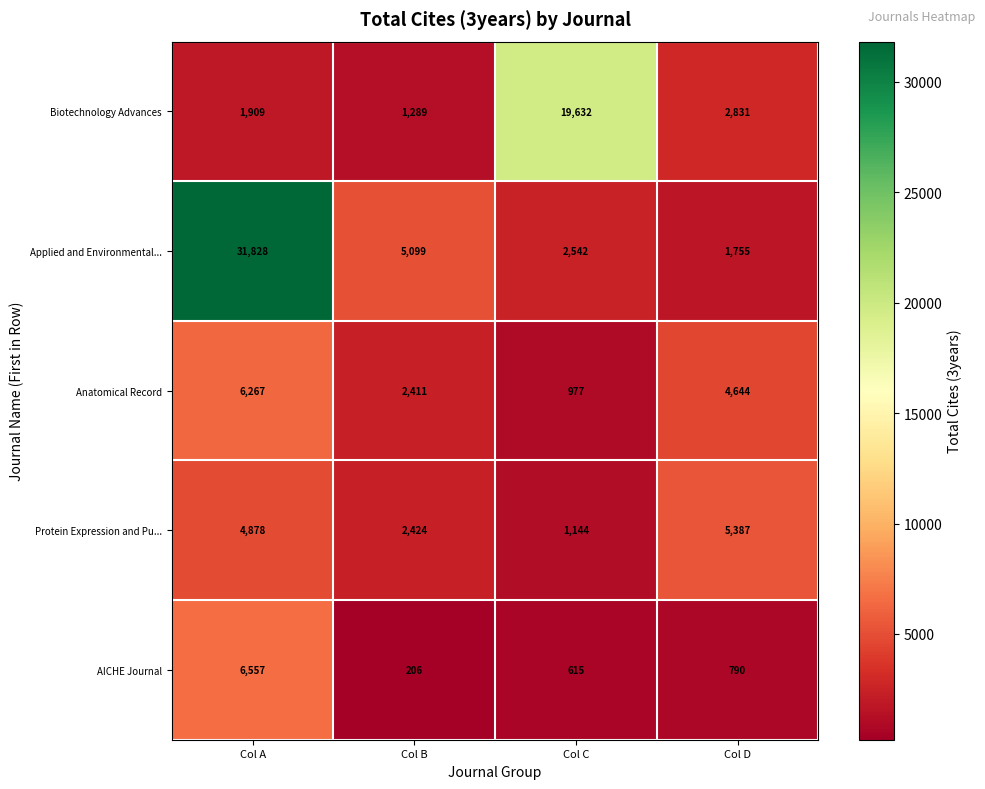

Reading left to right, transcribe all the data shown in this chart.

Biotechnology Advances: Col A=1909	Col B=1289	Col C=19632	Col D=2831
Applied and Environmental...: Col A=31828	Col B=5099	Col C=2542	Col D=1755
Anatomical Record: Col A=6267	Col B=2411	Col C=977	Col D=4644
Protein Expression and Pu...: Col A=4878	Col B=2424	Col C=1144	Col D=5387
AICHE Journal: Col A=6557	Col B=206	Col C=615	Col D=790